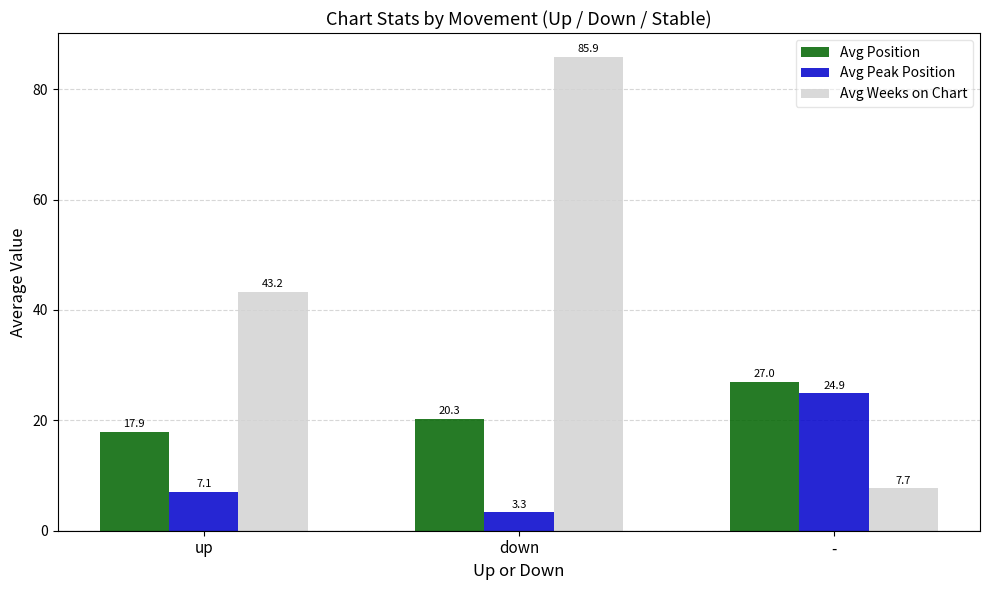

What is the value of the Avg Position bar at the 1st from the left?

17.9